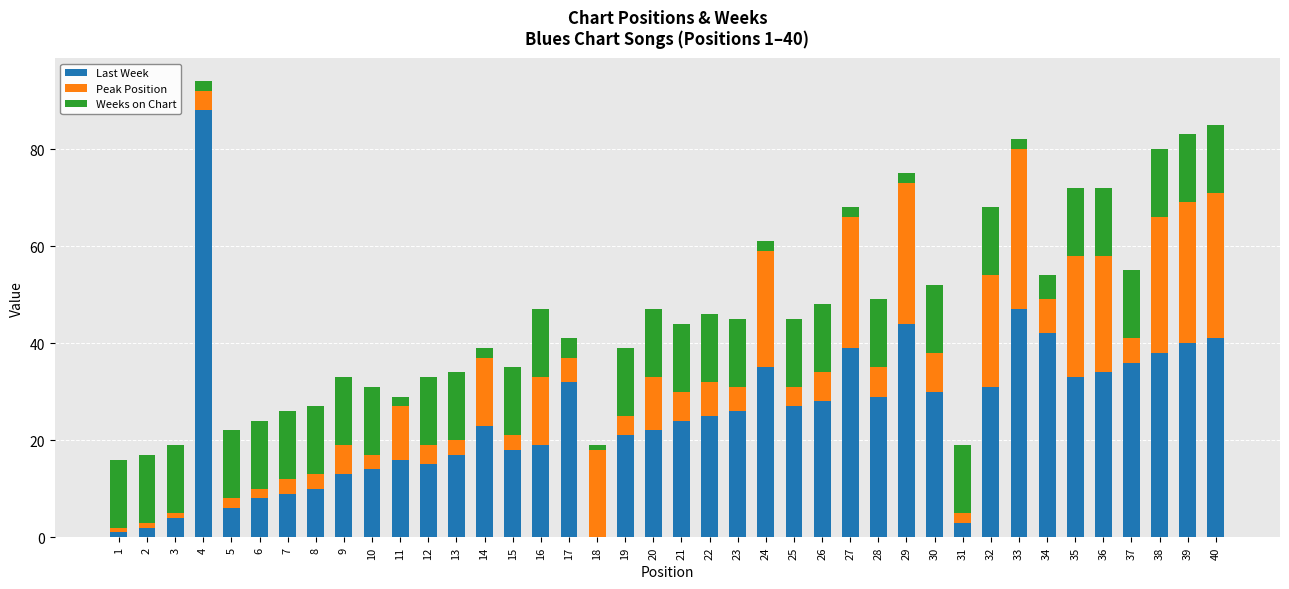

What is the total value across all series at 34?

54